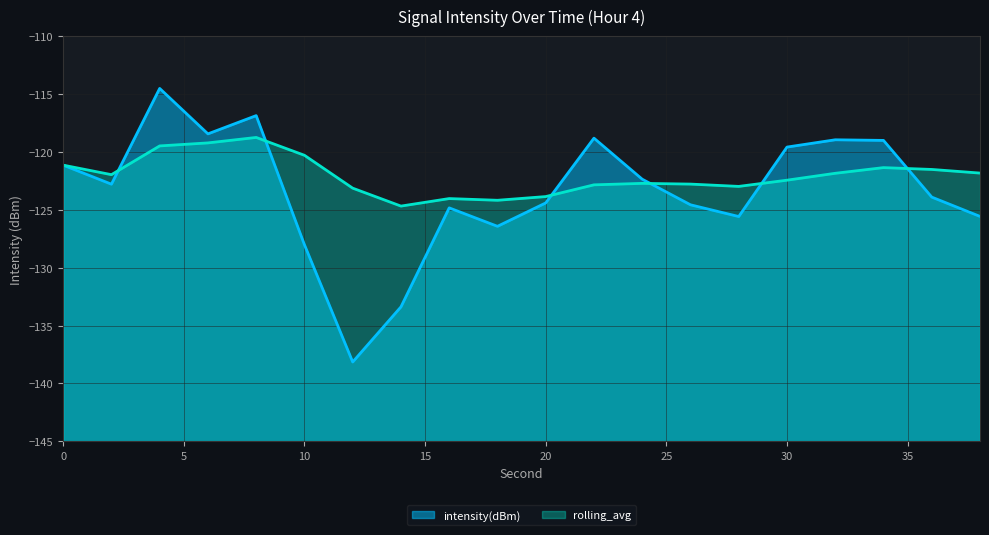

How many data points does each series have?

20